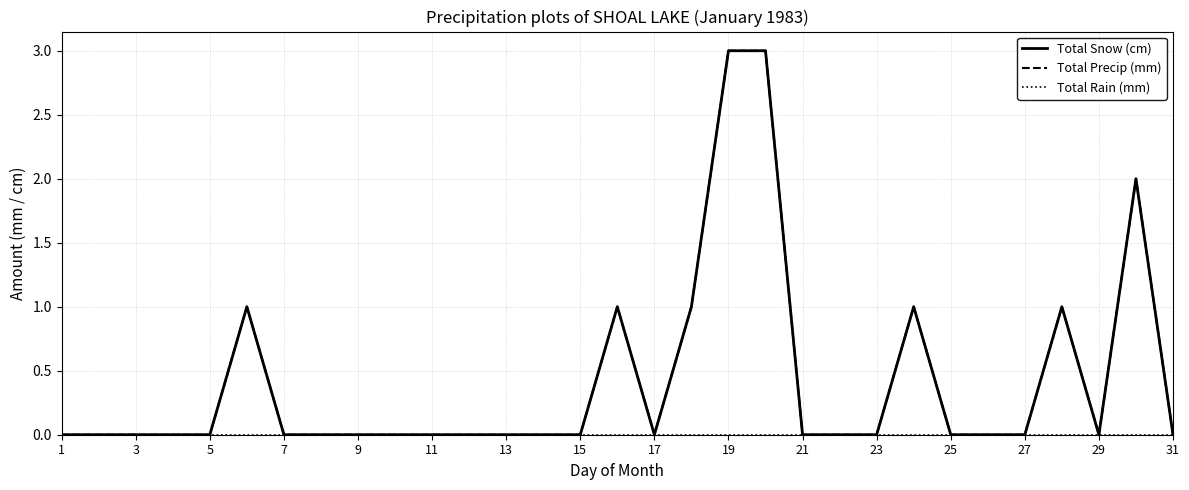

True or false: Total Rain (mm) has more than 1 points higher than both neighbors.

False